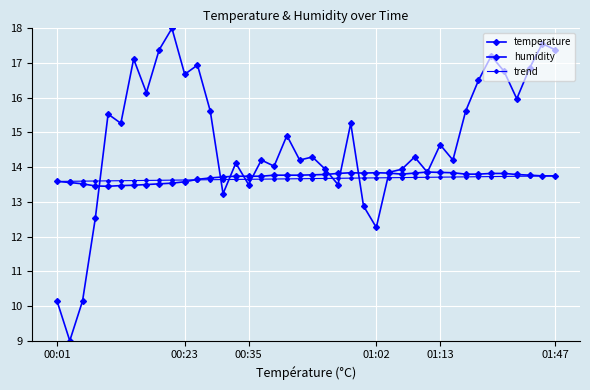

How many lines are shown in the chart?

3